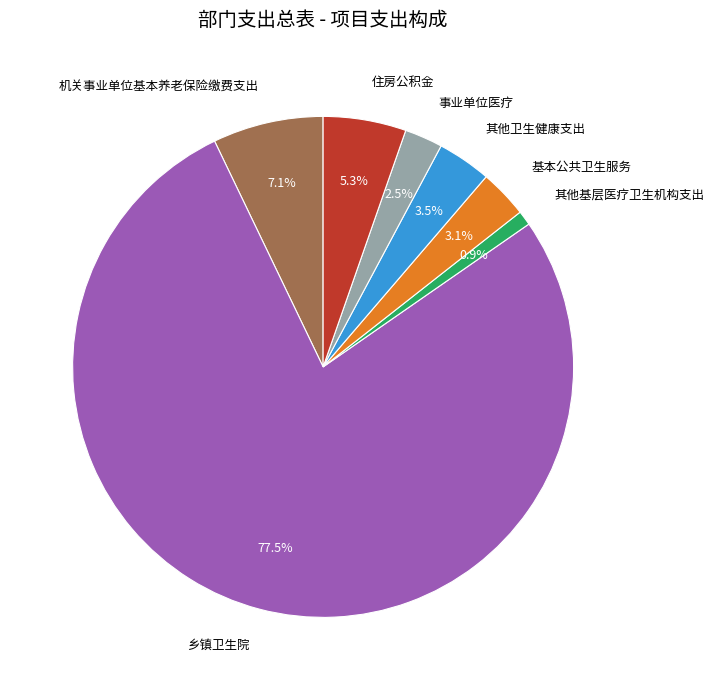

Which slice is the smallest?

其他基层医疗卫生机构支出